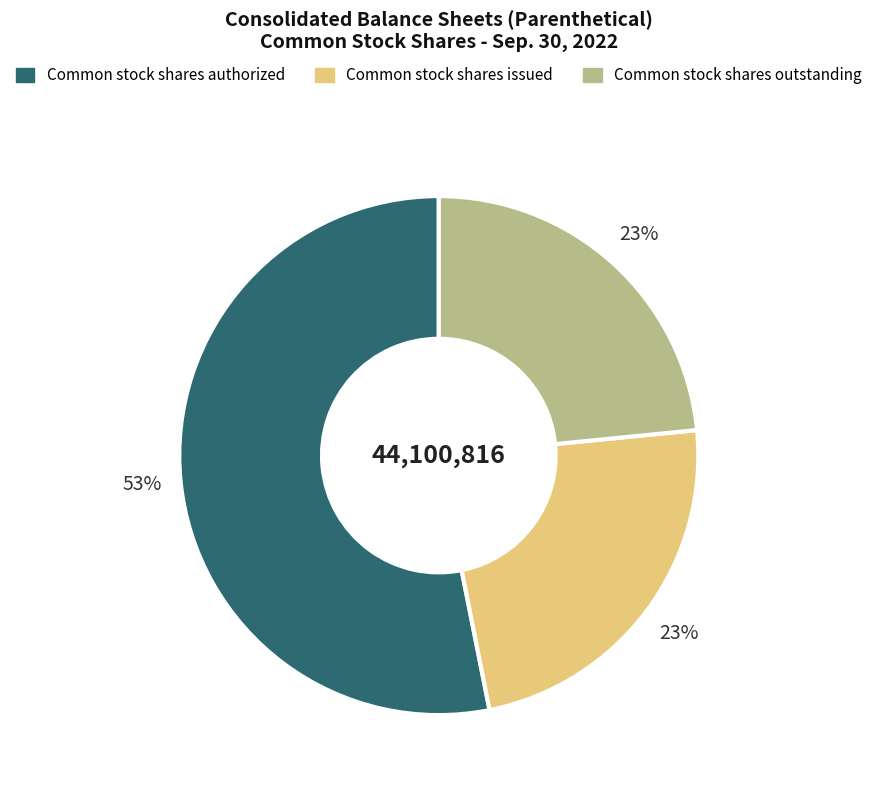

Is the sum of Common stock shares issued and Common stock shares outstanding greater than half?

No